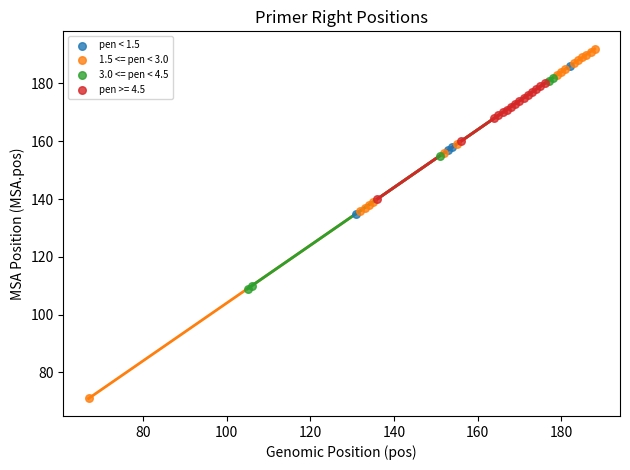

Which series has the largest Y range (max minus min)?

1.5 <= pen < 3.0